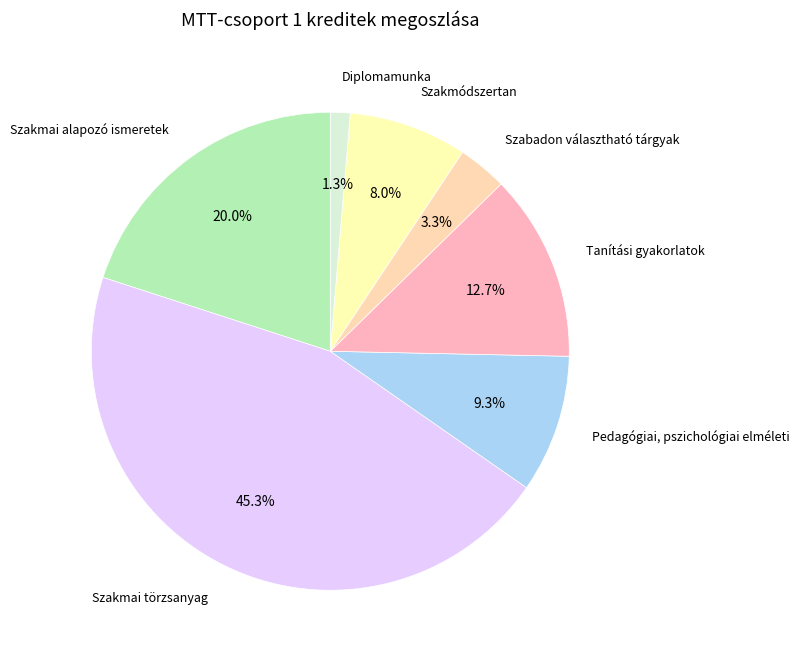

How many slices are in this pie chart?

7